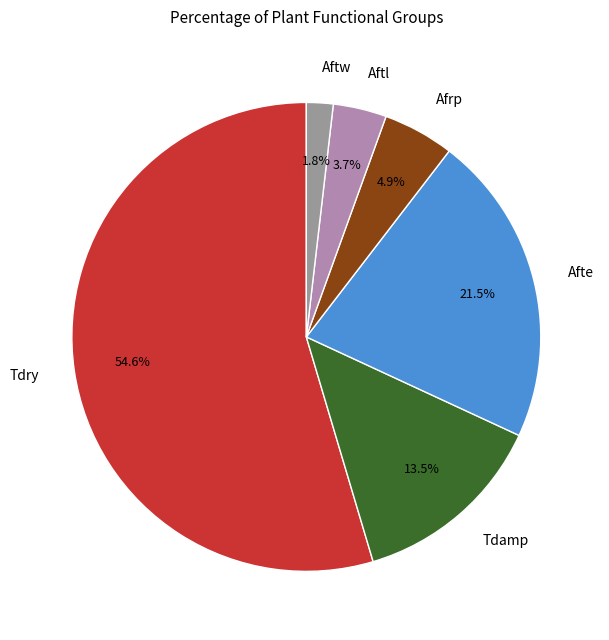

Is there any slice that represents more than half of the pie?

Yes